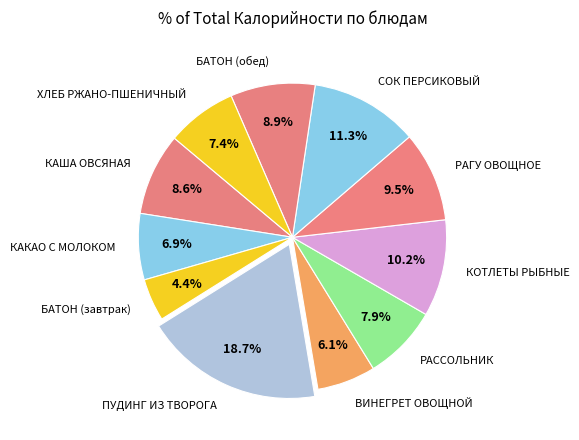

To the nearest percent, what is the average slice percentage?

9%